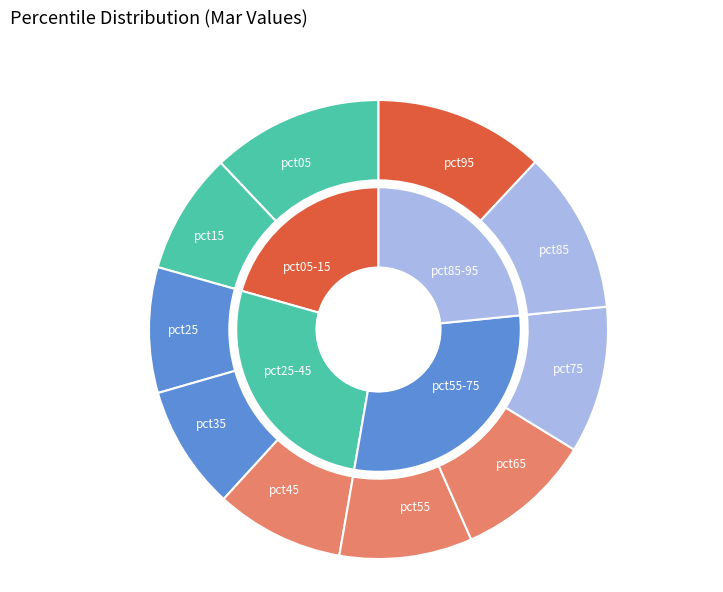

True or false: pct65 accounts for 10% of the total.

True